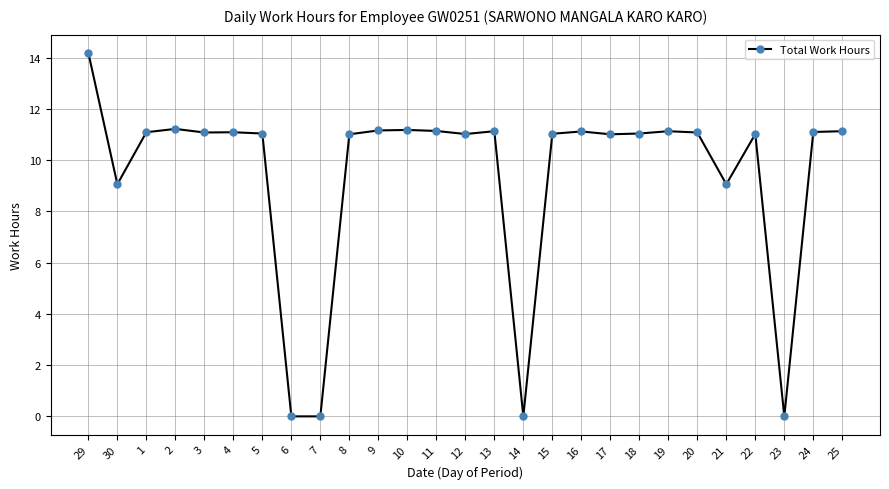

Read the value at 1.

11.1